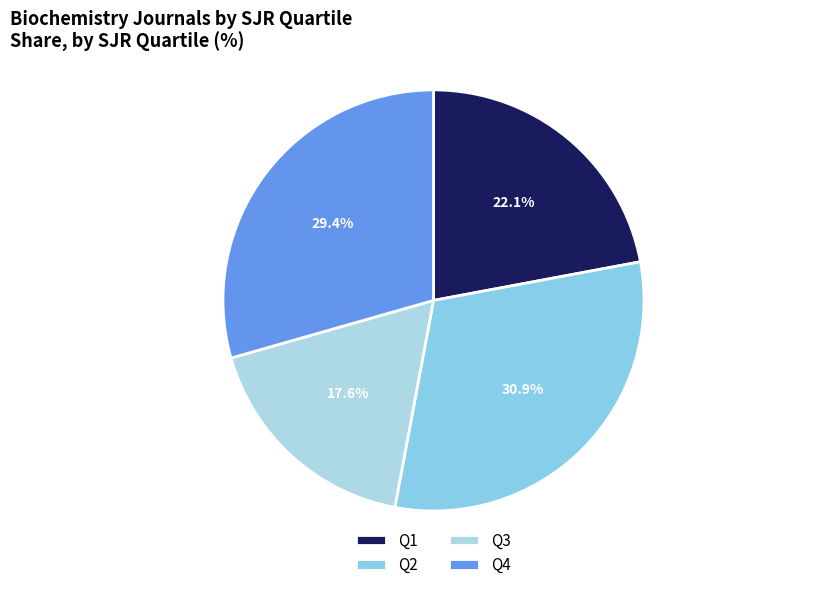

Is Q4 the majority of the pie?

No